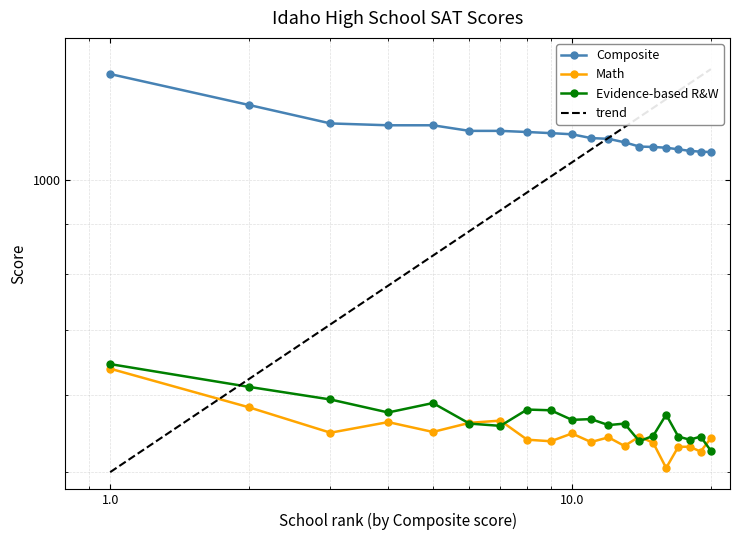

Which series changed the most between Renaissance High School and Lakeland Senior High School?

Composite